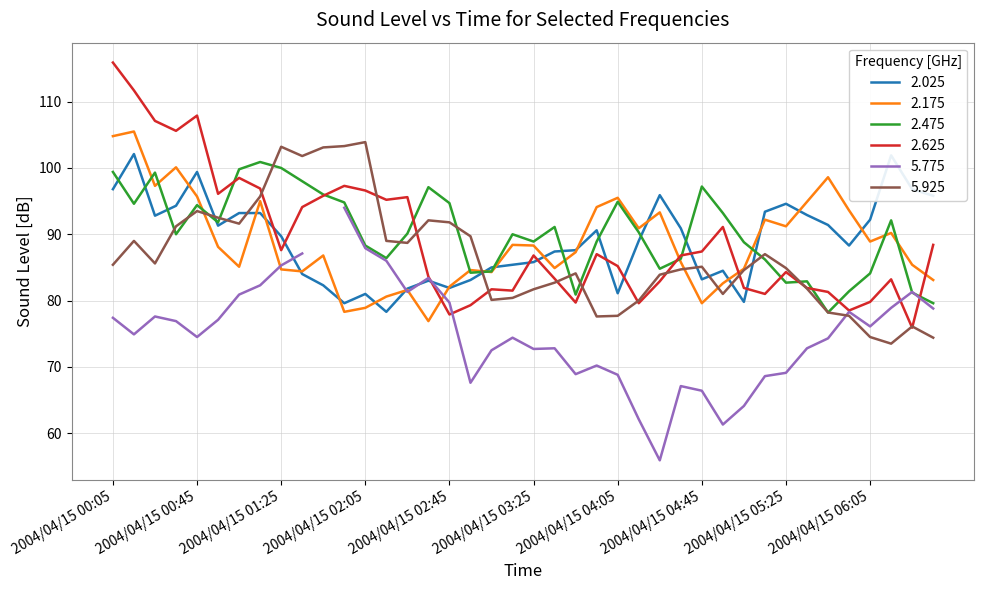

True or false: 2.625 has a value of 124.0 at 2004/04/15 06:05.

False